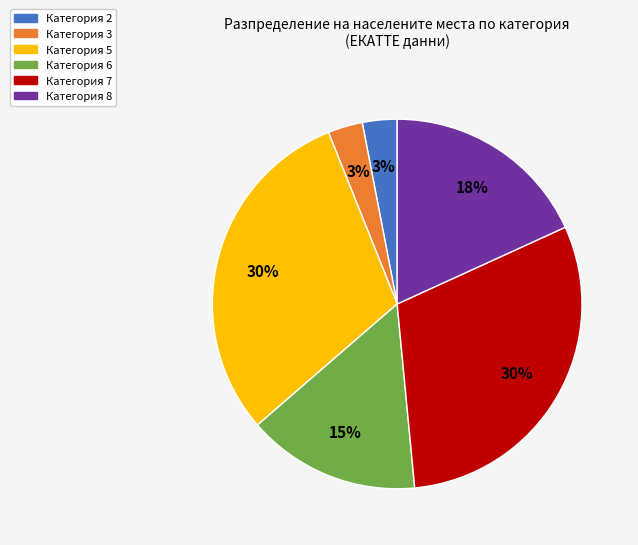

Does any single category account for the majority?

No